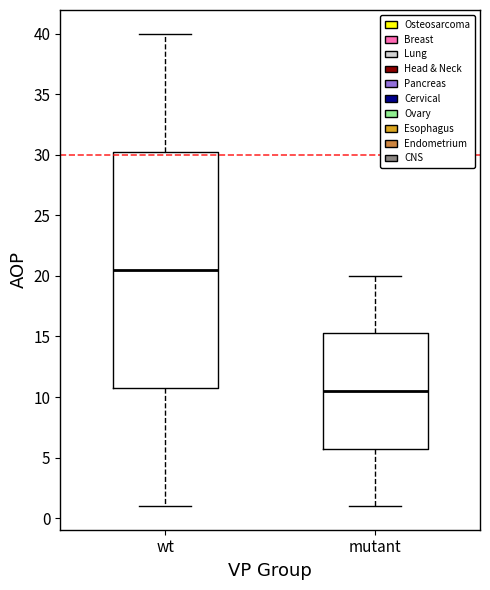

Where is the upper edge of the box for mutant on the y-axis? The values are not printed on the chart, so give them approximately, as read against the axis.

15.5